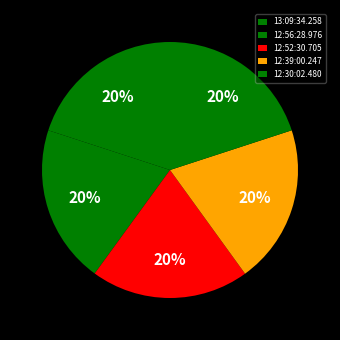

How many segments does this pie chart have?

5